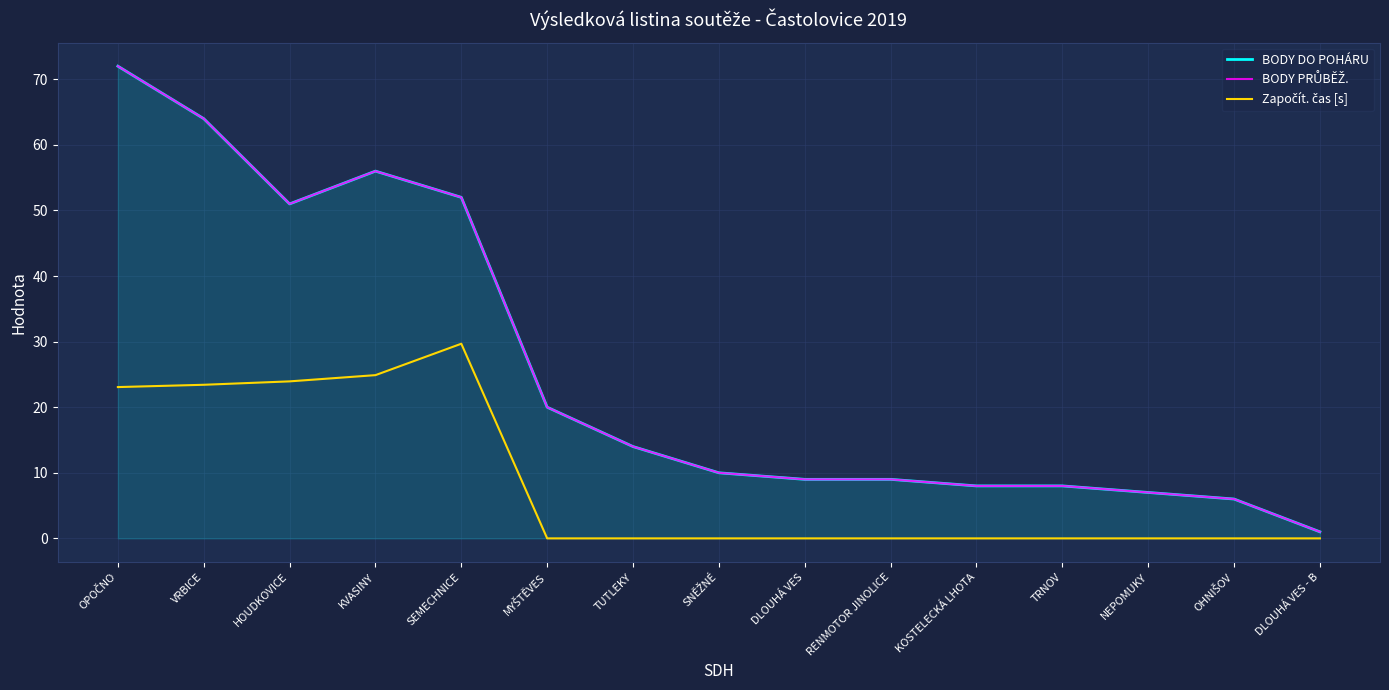

Which category has the highest value across all series?

OPOČNO